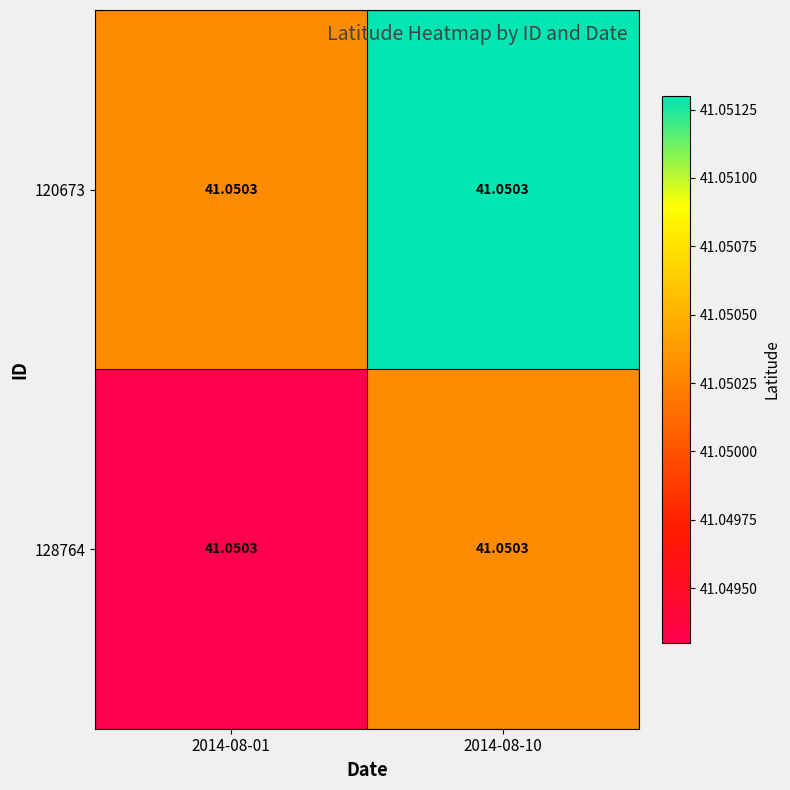

What is the lowest value of the 120673 series?

41.1